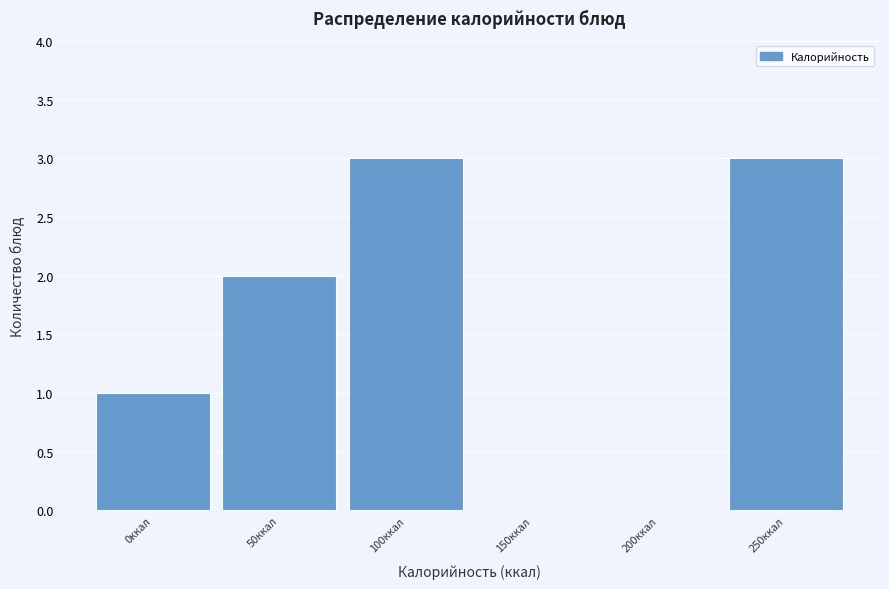

Reading left to right, transcribe all the data shown in this chart.

0ккал=1	50ккал=2	100ккал=3	150ккал=0	200ккал=0	250ккал=3